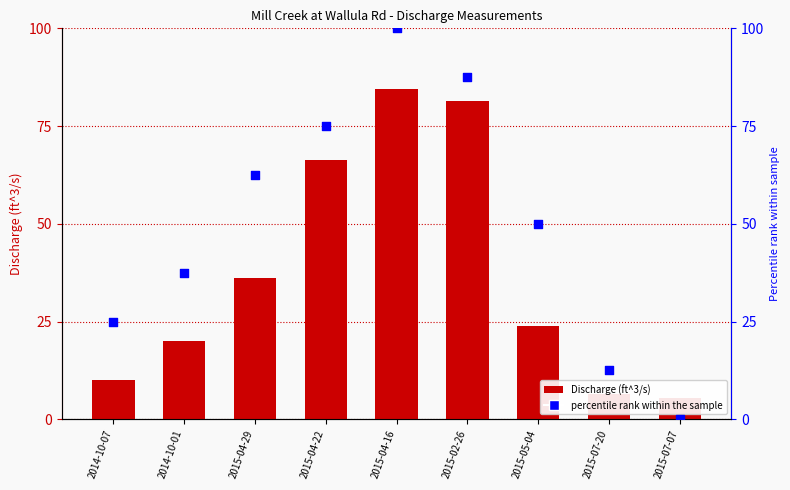

What are all the series names shown in the legend?

Discharge (ft^3/s), percentile rank within the sample